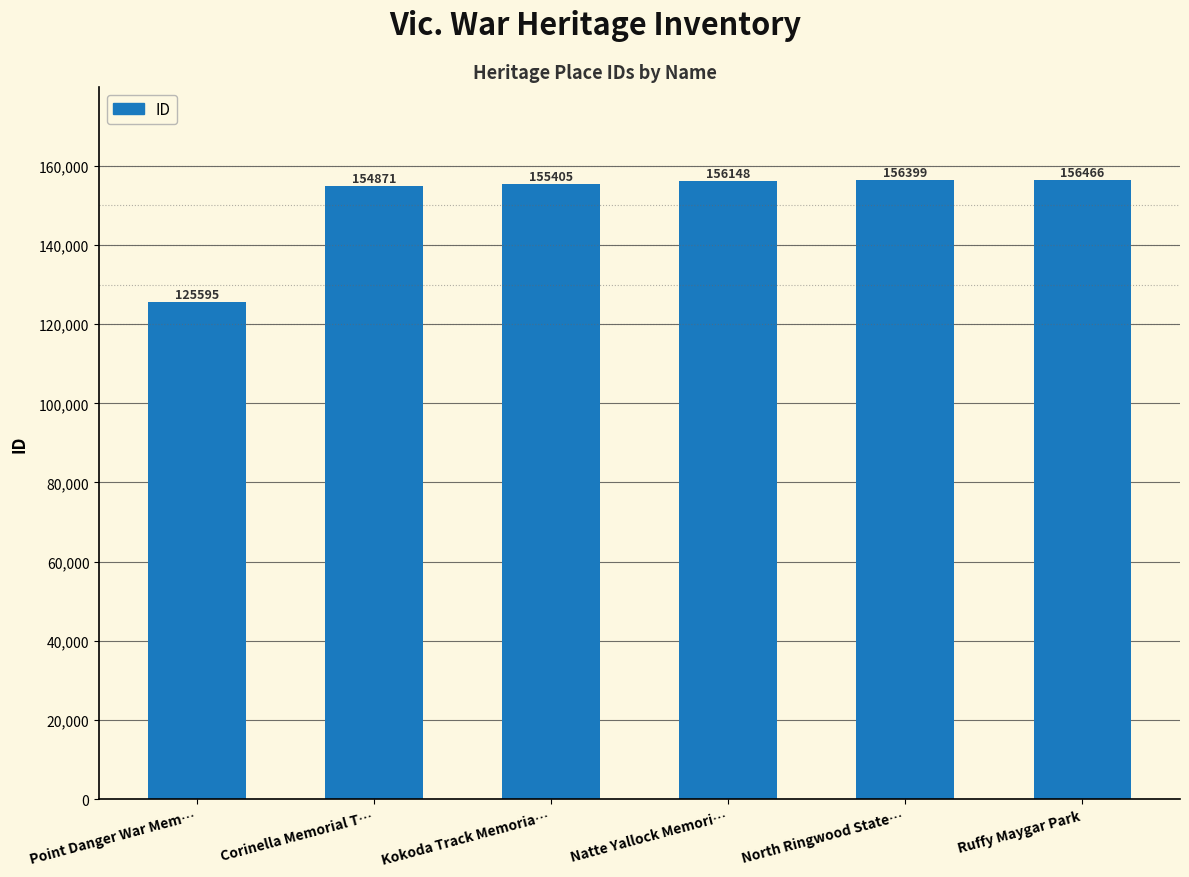

What is the greatest value displayed?

156466